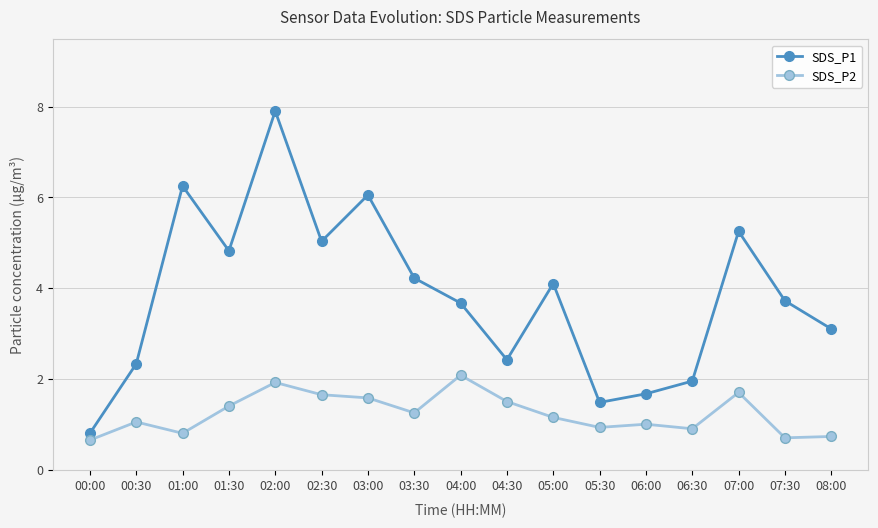

At 06:00, list the series in order from largest to smallest.

SDS_P1, SDS_P2